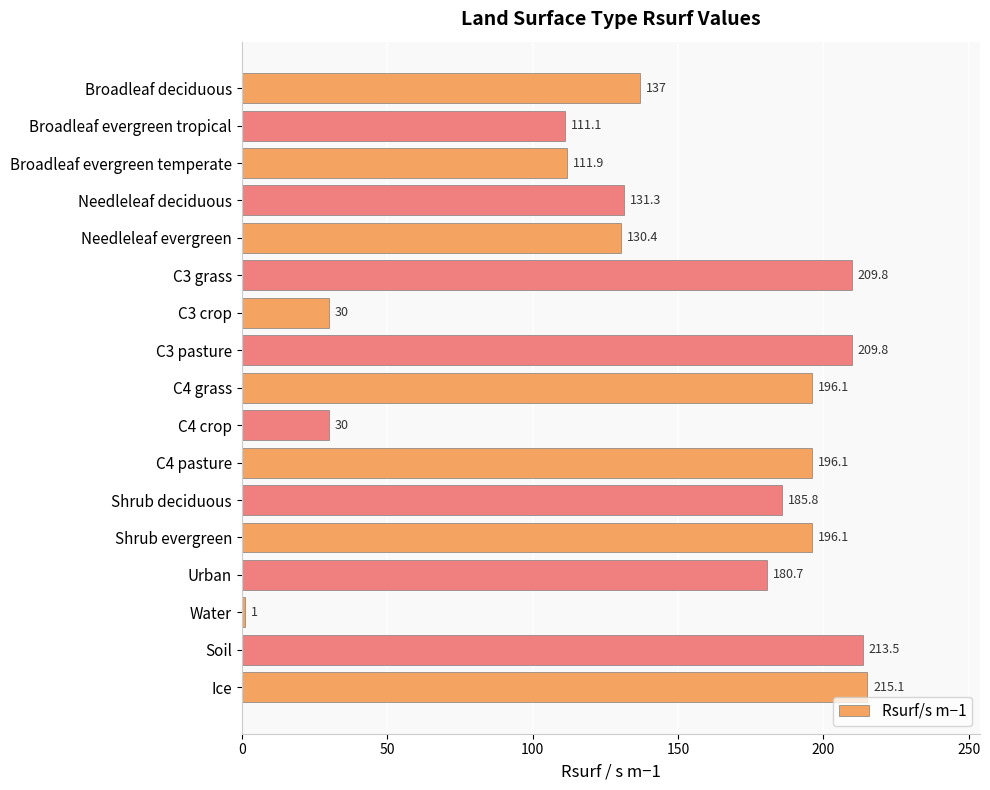

The value at C3 pasture is 209.8. True or false?

True